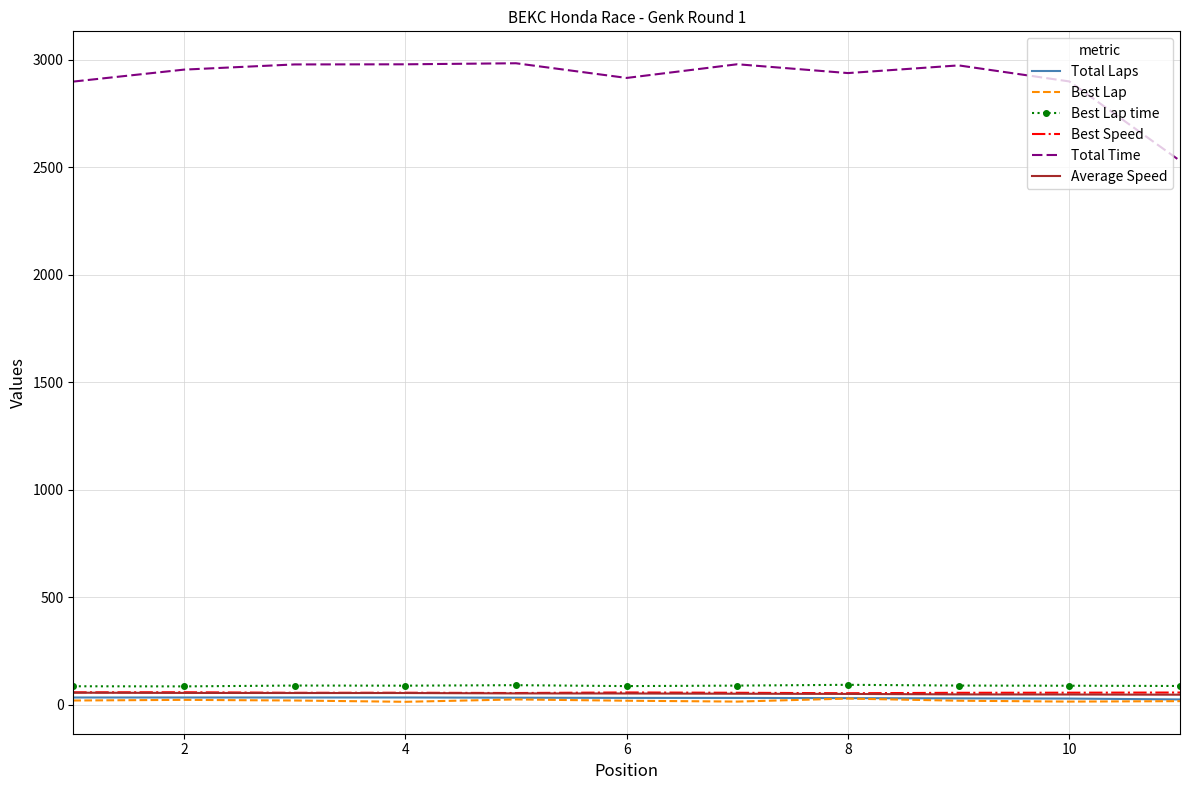

True or false: Average Speed and Best Lap time cross at least once.

False